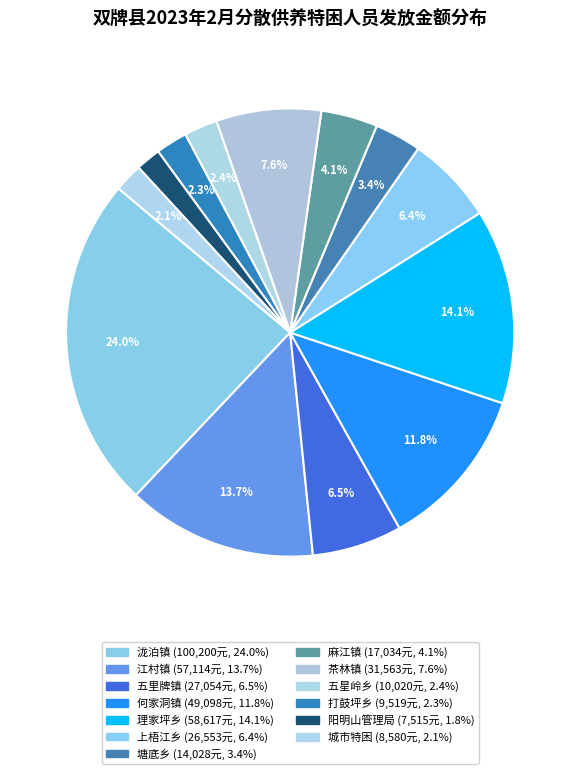

Which slice is the largest?

泷泊镇